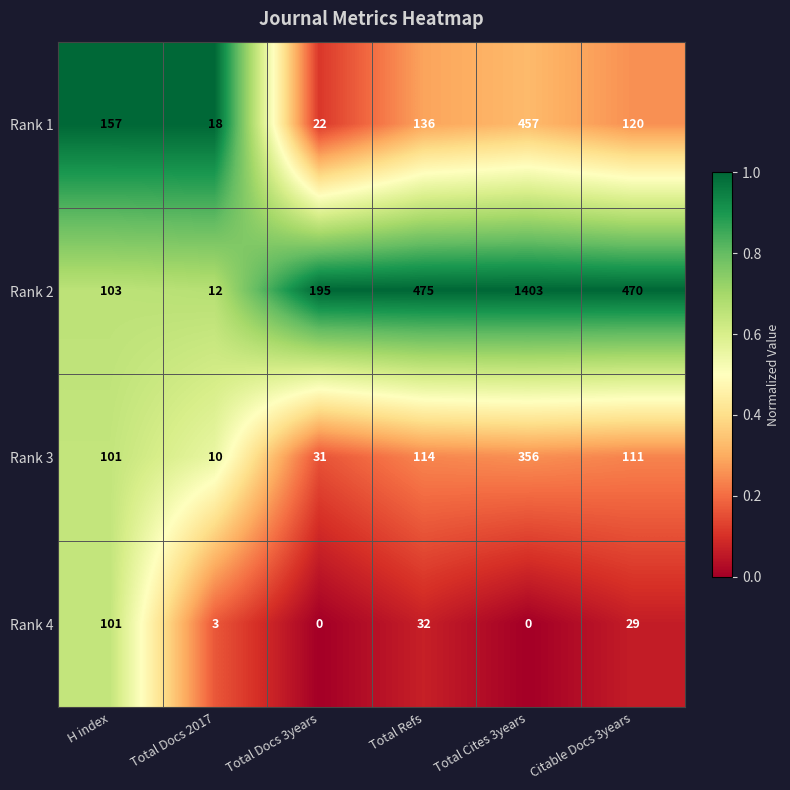

Which series has the largest range (max minus min)?

Rank 2